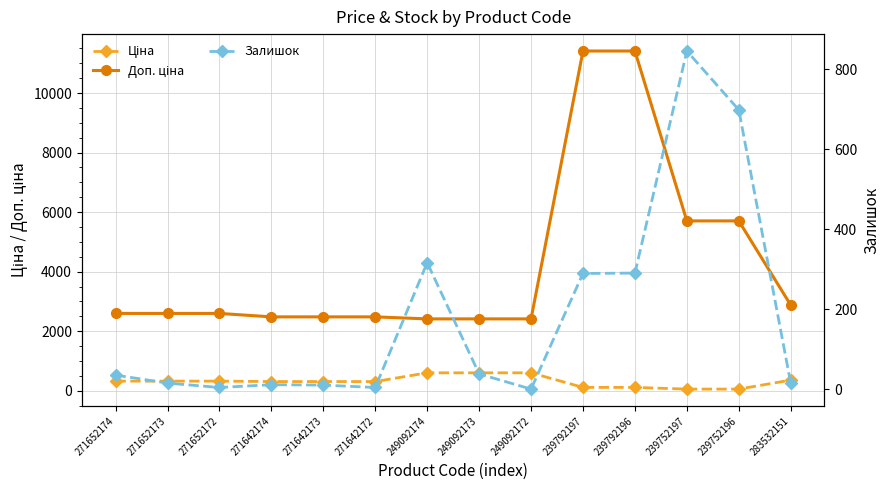

How many data points does each series have?

14